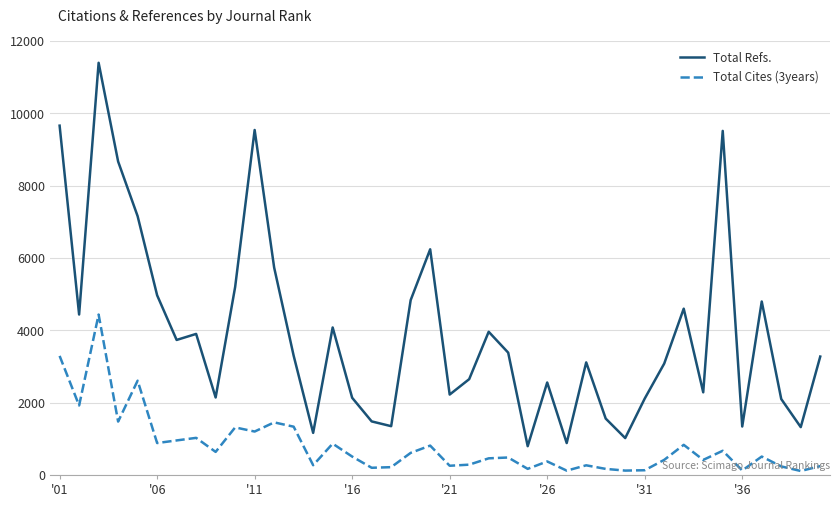

True or false: Total Cites (3years) and Total Refs. intersect in this chart.

False